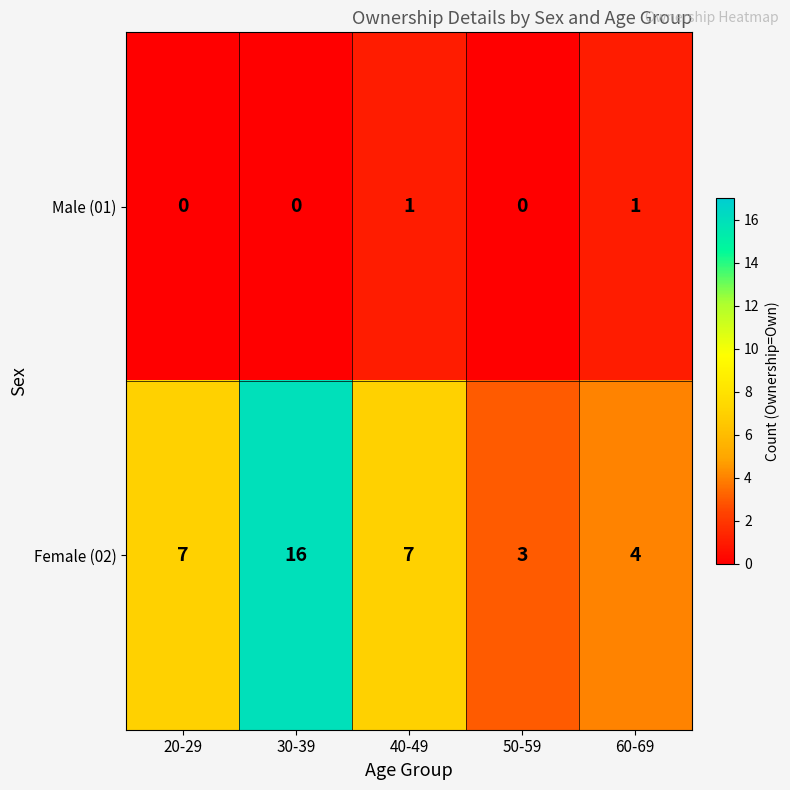

What is the sum of the Female (02) values at 30-39 and 50-59?

19